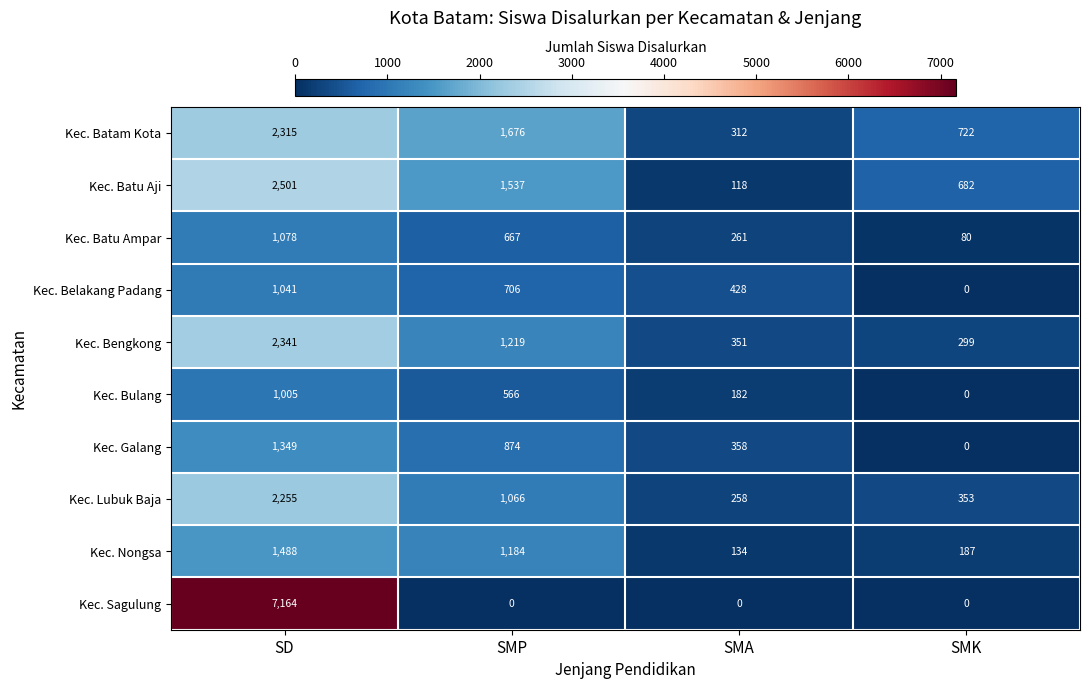

What is the average value of the Kec. Batam Kota series?

1256